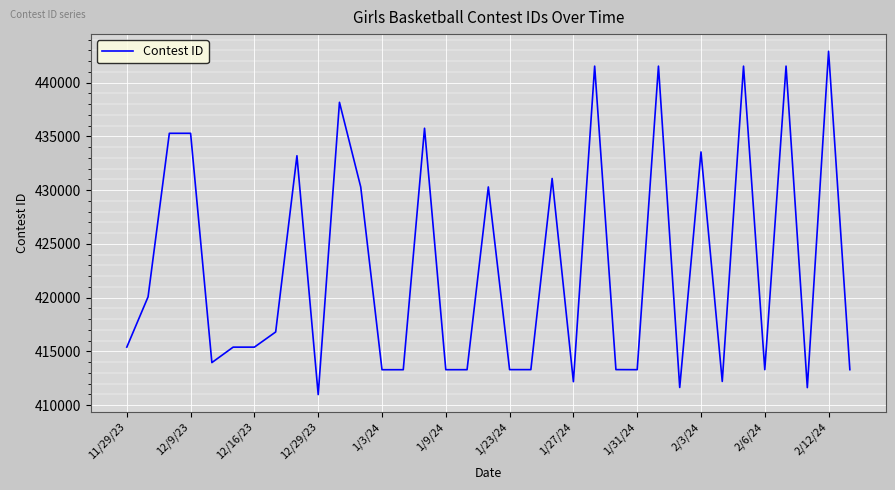

What is the difference between the maximum and minimum values?

31938